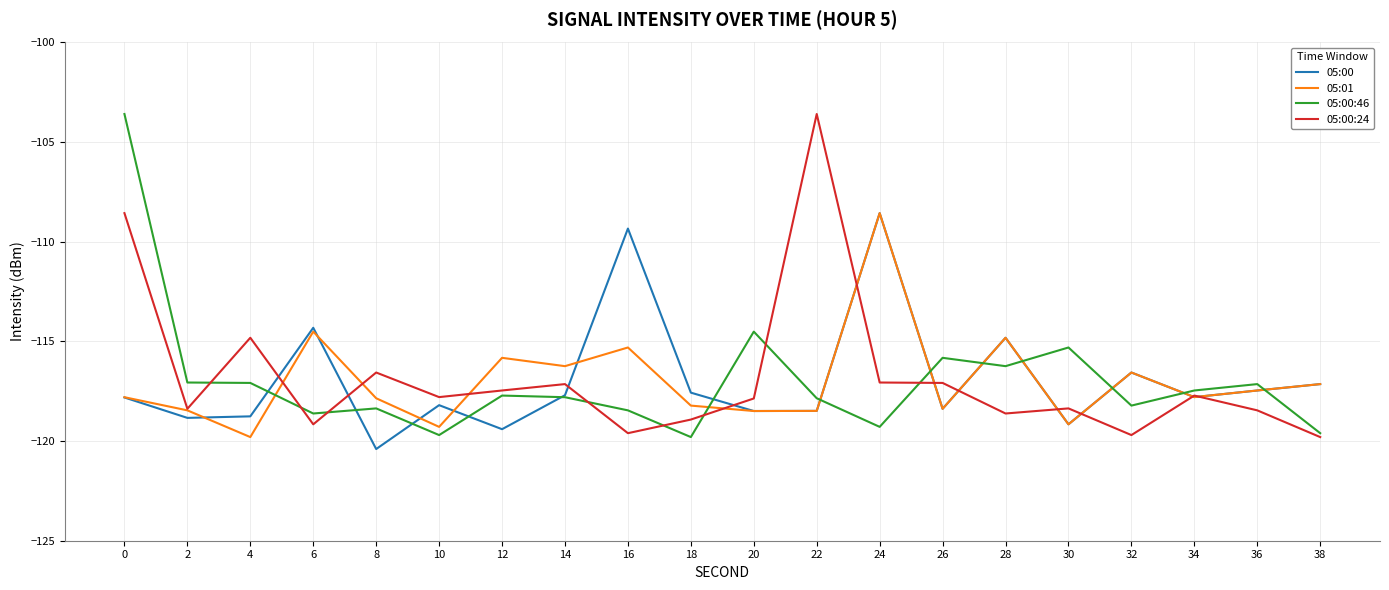

What is the sum of the 05:00 values at 24 and 18?

-226.1